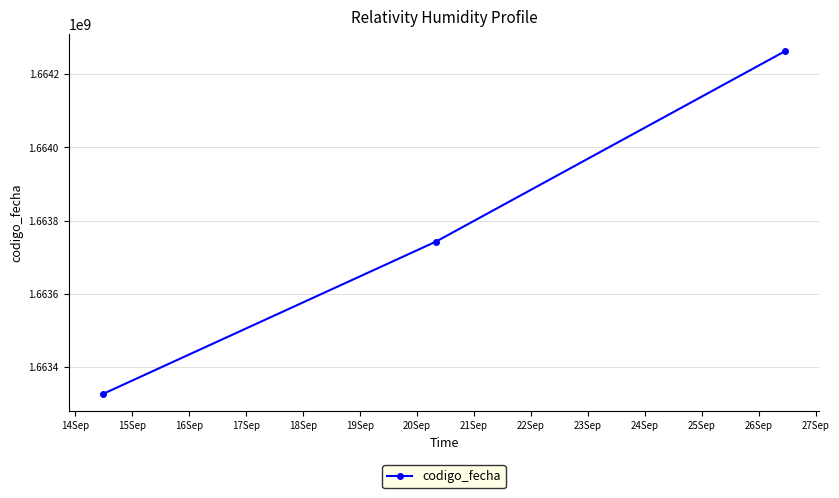

What is the greatest value displayed?

1664263311